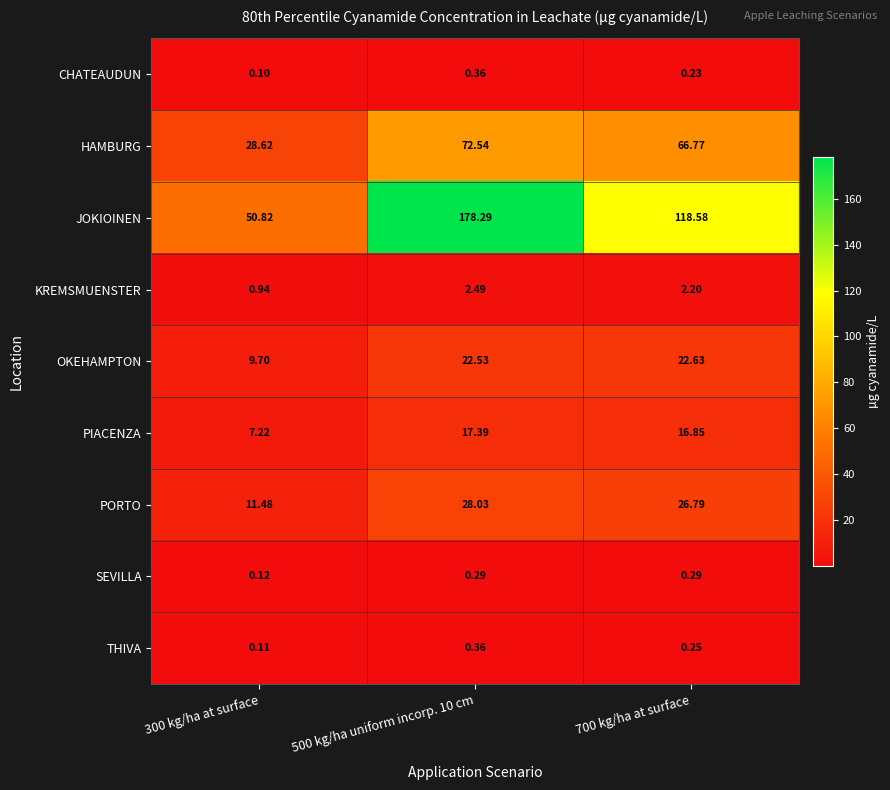

Rank the series at 700 kg/ha at surface from lowest to highest value.

CHATEAUDUN, THIVA, SEVILLA, KREMSMUENSTER, PIACENZA, OKEHAMPTON, PORTO, HAMBURG, JOKIOINEN